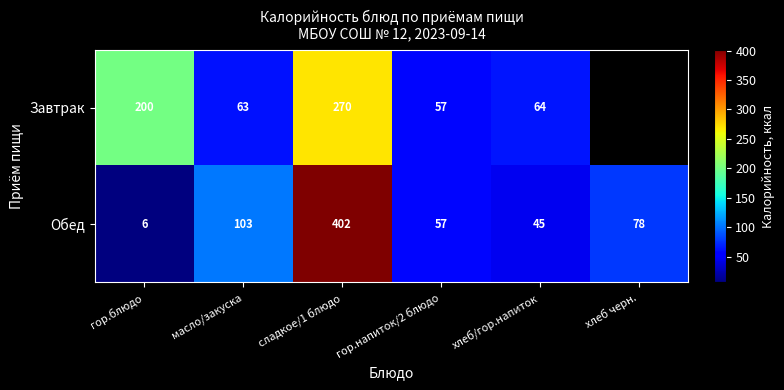

What is the difference between the maximum and minimum values in the Обед series?

396